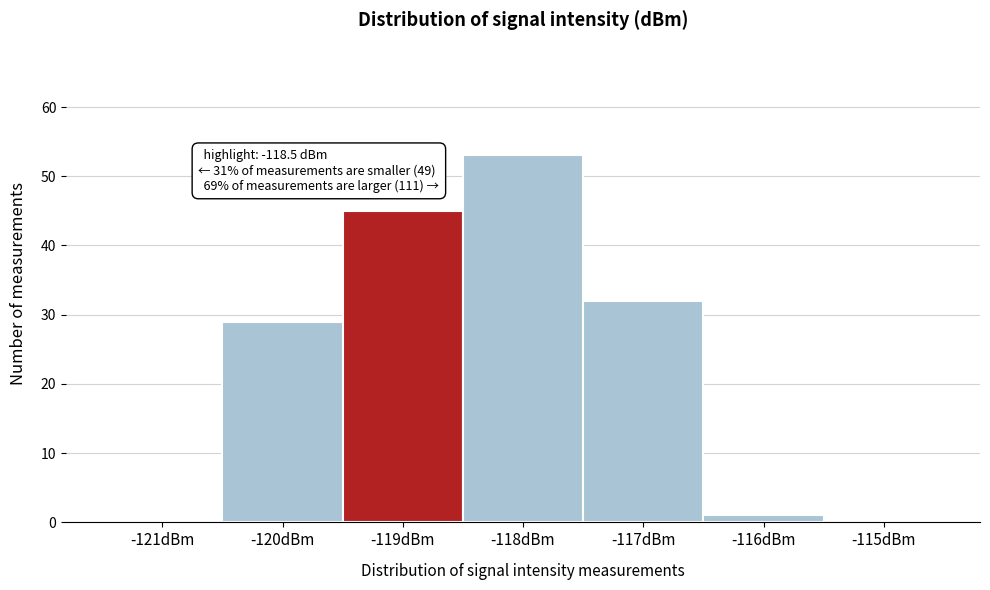

Reading left to right, transcribe all the data shown in this chart.

-121dBm=0	-120dBm=29	-119dBm=45	-118dBm=53	-117dBm=32	-116dBm=1	-115dBm=0